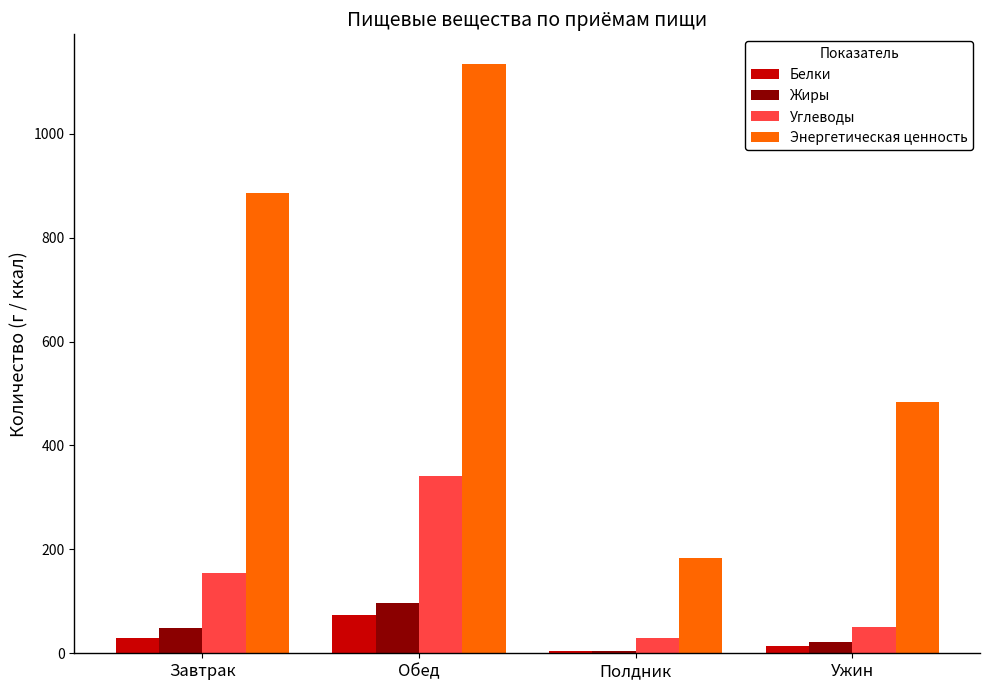

How many data points in Энергетическая ценность are above 885?

2